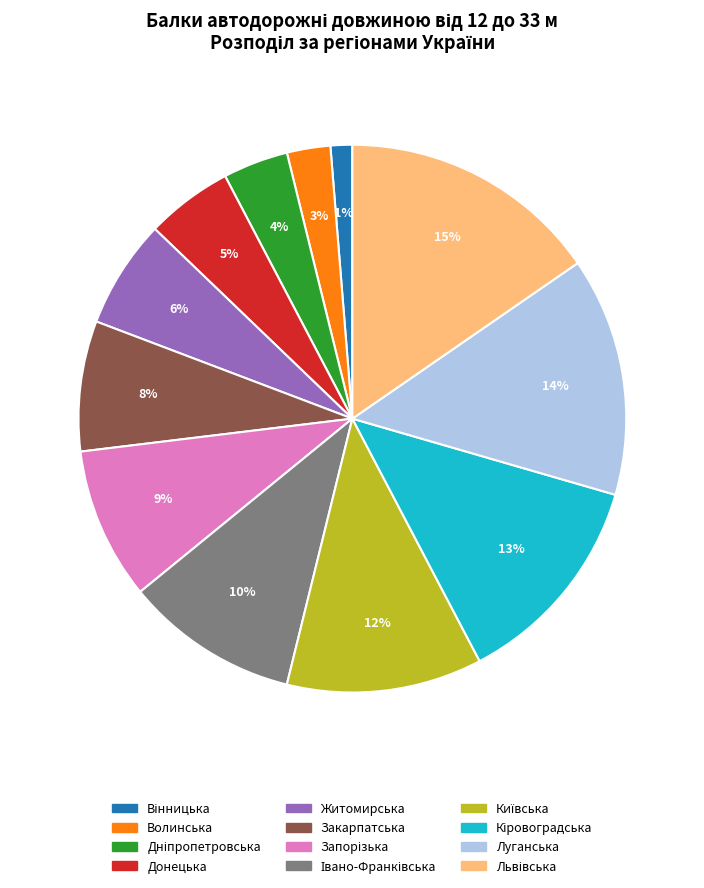

Count the number of slices in the pie.

12